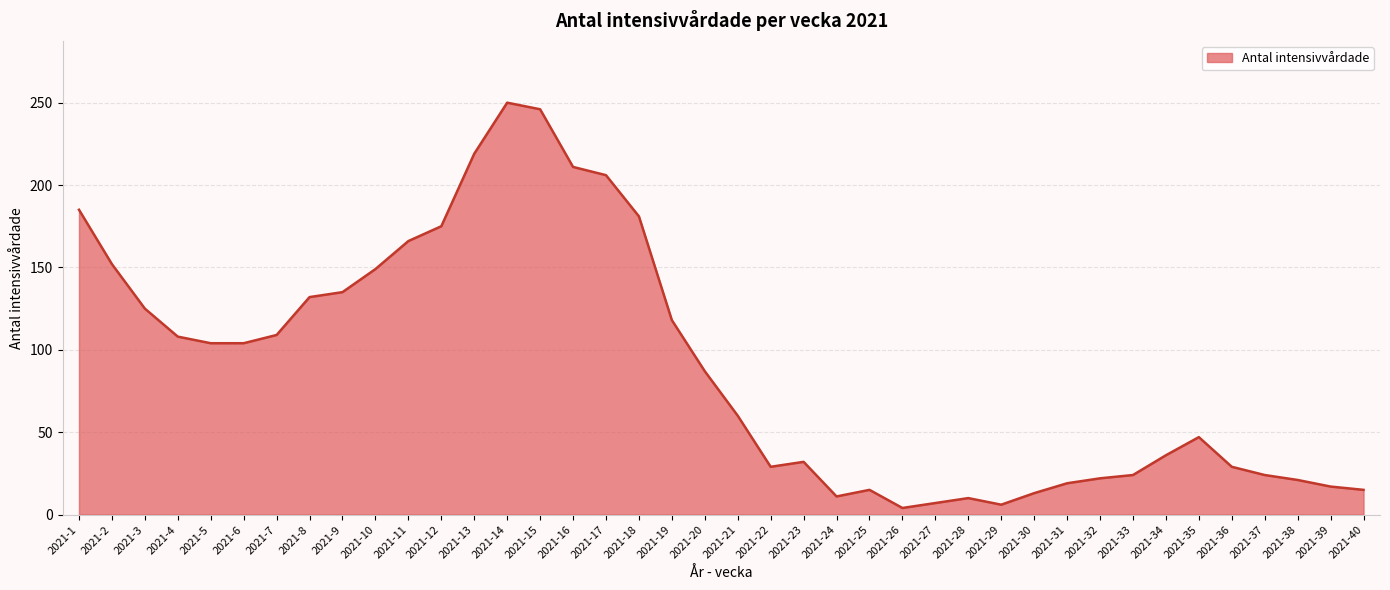

What is the greatest value displayed?

250